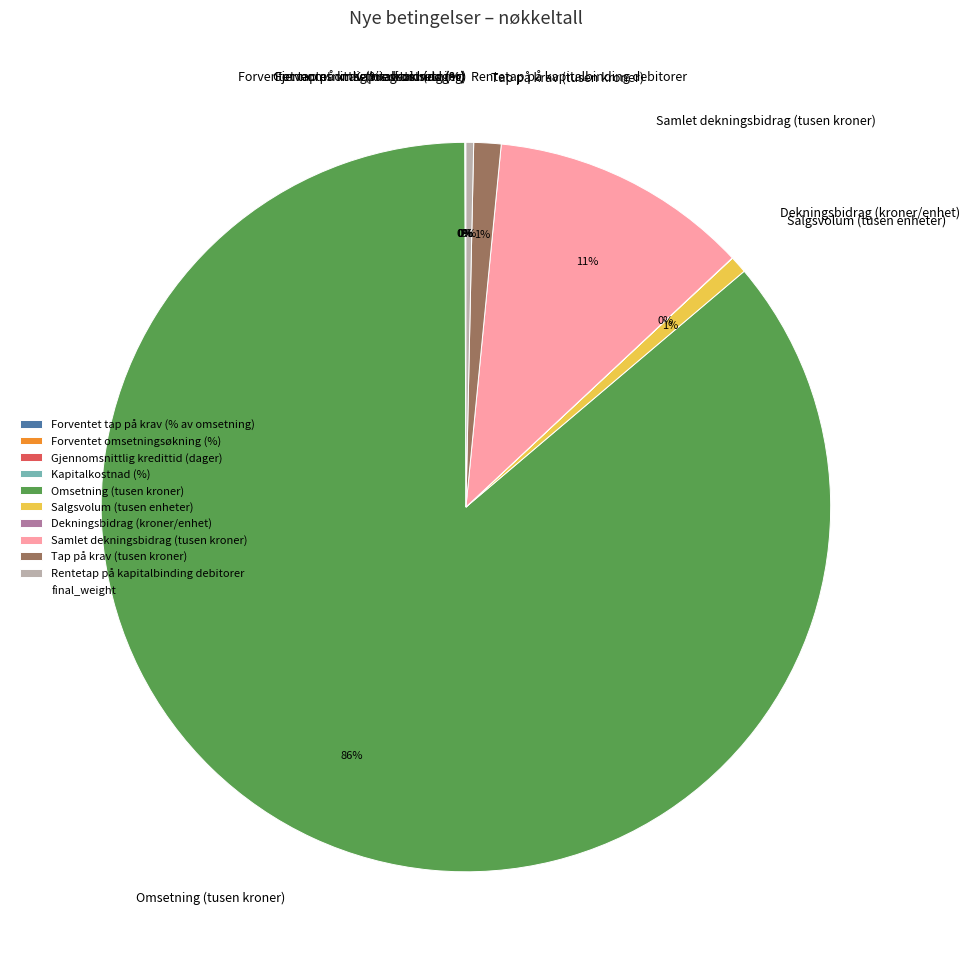

Is it true that Omsetning (tusen kroner) is 86% of the pie?

True